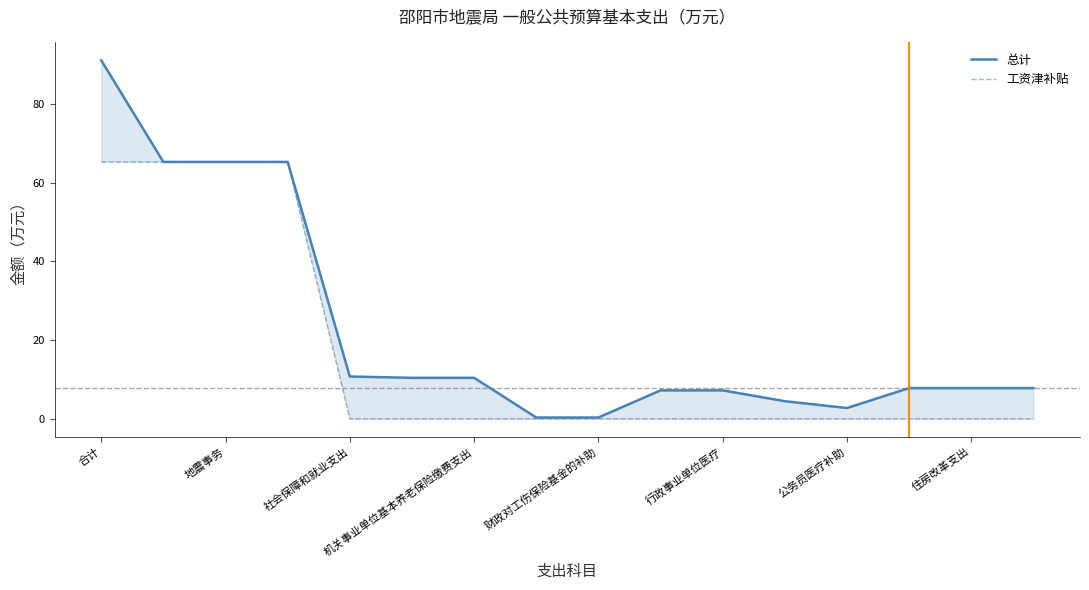

True or false: 总计 and 工资津补贴 intersect in this chart.

False